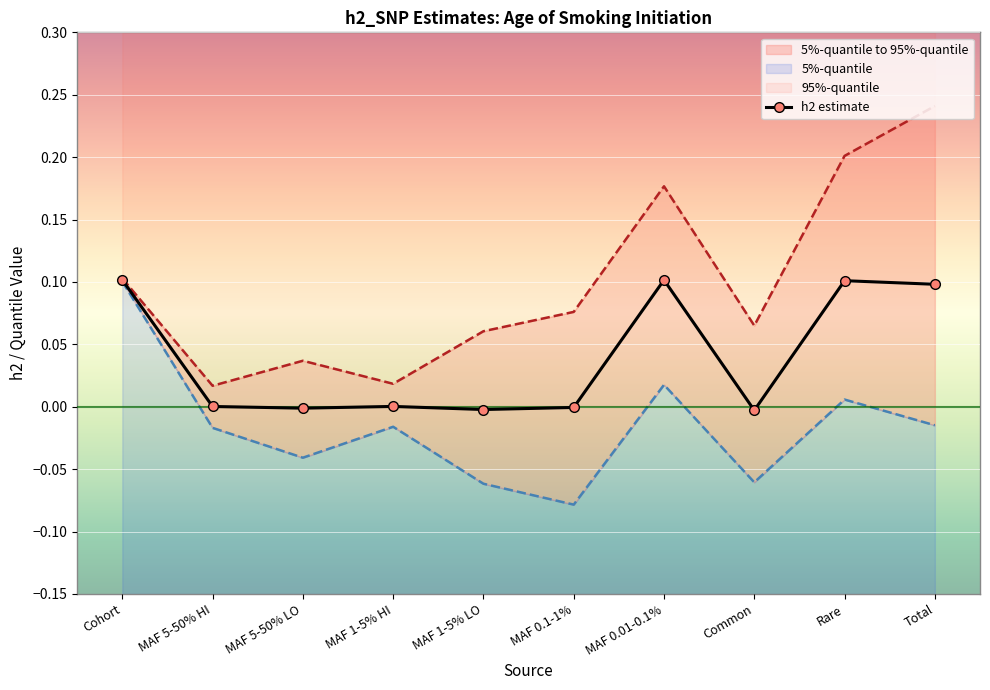

The value at MAF 1-5% HI is 0.0. True or false?

False